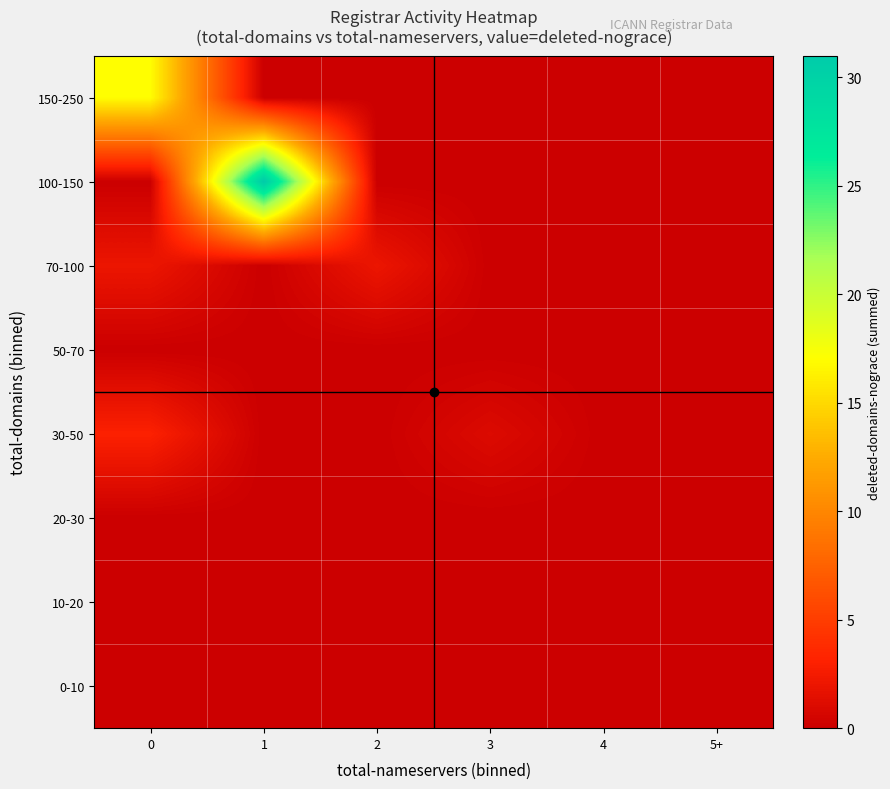

Reading right to left, extract all data points from this chart.

0-10: 5+=0	4=0	3=0	2=0	1=0	0=0
10-20: 5+=0	4=0	3=0	2=0	1=0	0=0
20-30: 5+=0	4=0	3=0	2=0	1=0	0=0
30-50: 5+=0	4=0	3=1	2=0	1=0	0=3
50-70: 5+=0	4=0	3=0	2=0	1=0	0=0
70-100: 5+=0	4=0	3=0	2=2	1=0	0=2
100-150: 5+=0	4=0	3=0	2=0	1=31	0=0
150-250: 5+=0	4=0	3=0	2=0	1=0	0=17